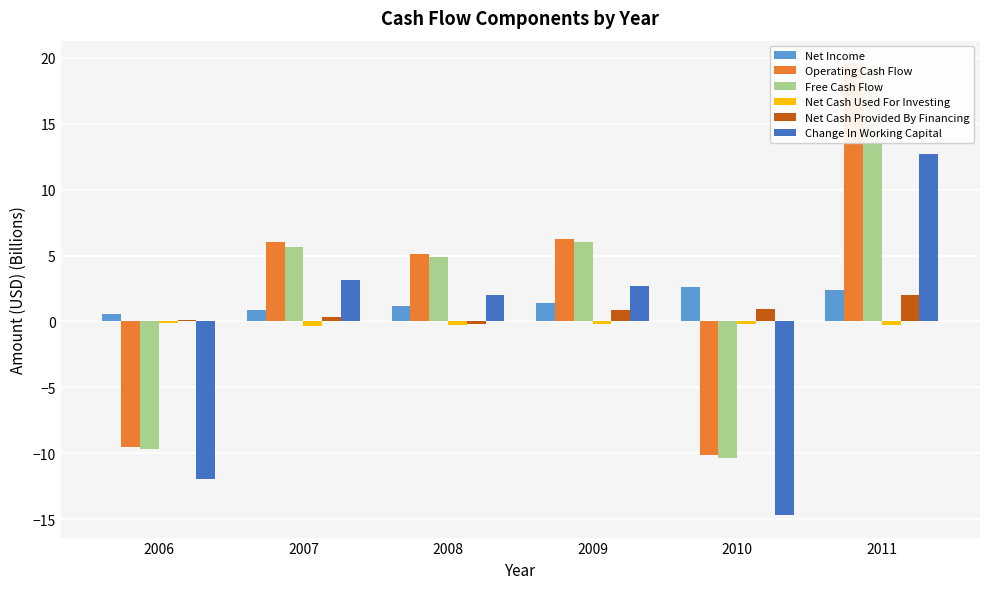

What is the difference between the highest and lowest values at 2011?

19.8